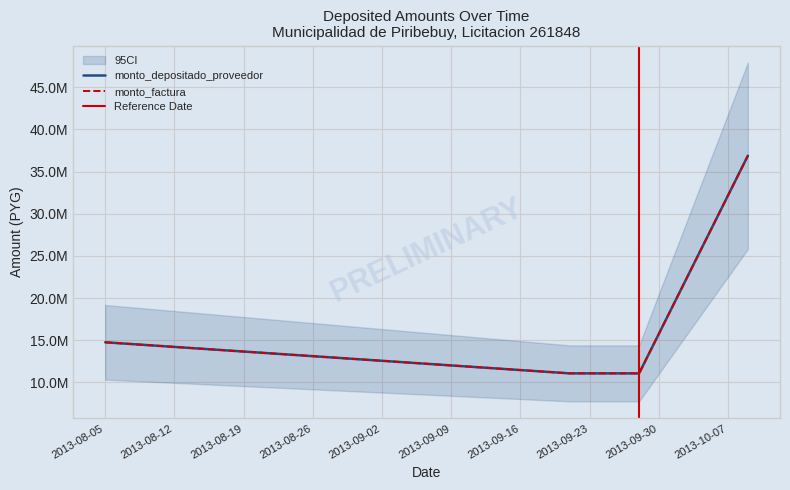

True or false: monto_depositado_proveedor and monto_factura cross at least once.

False